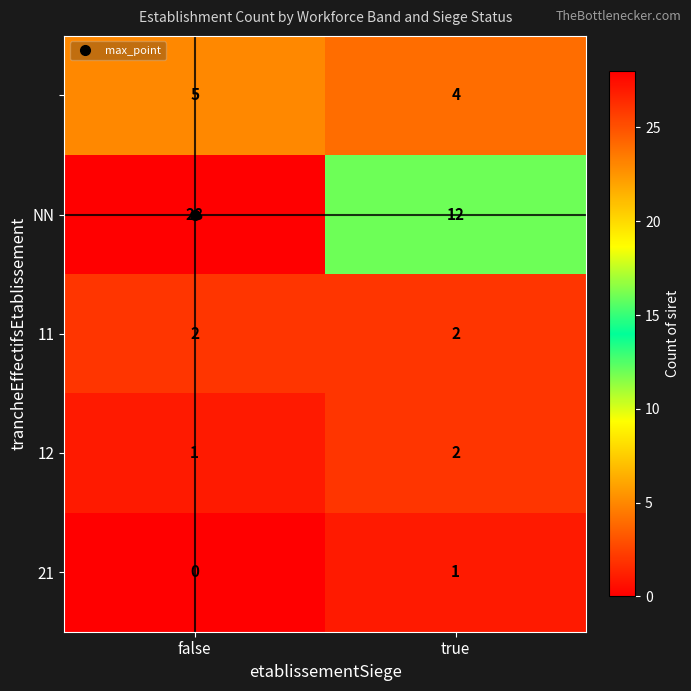

At how many categories does at least one series exceed 6?

2